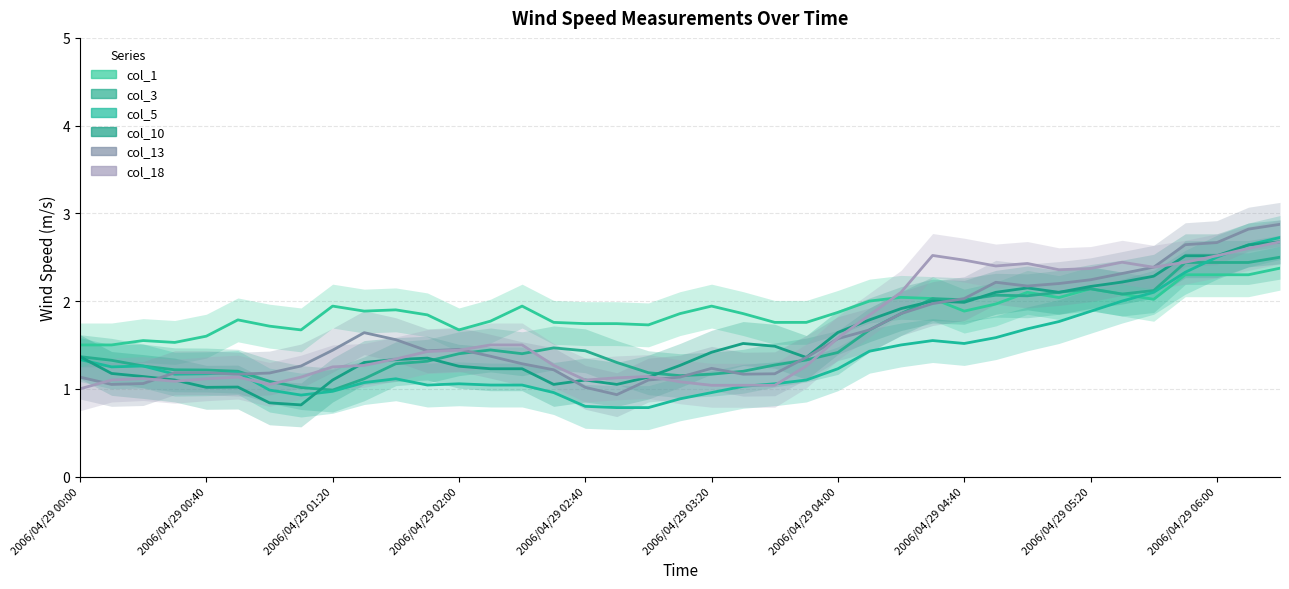

The col_18 series shows 0.7 at 10. True or false?

False